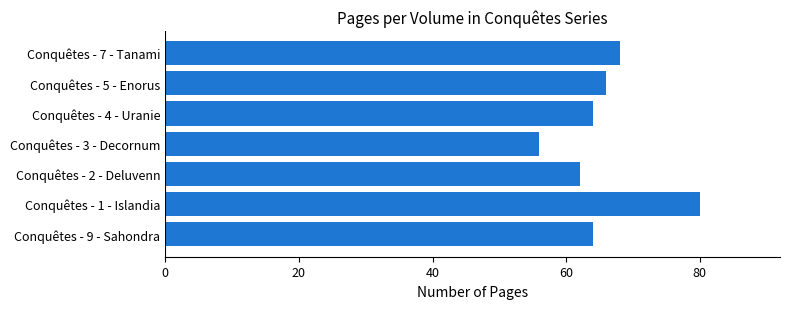

What is the sum of the values at Conquêtes - 7 - Tanami and Conquêtes - 1 - Islandia?

148